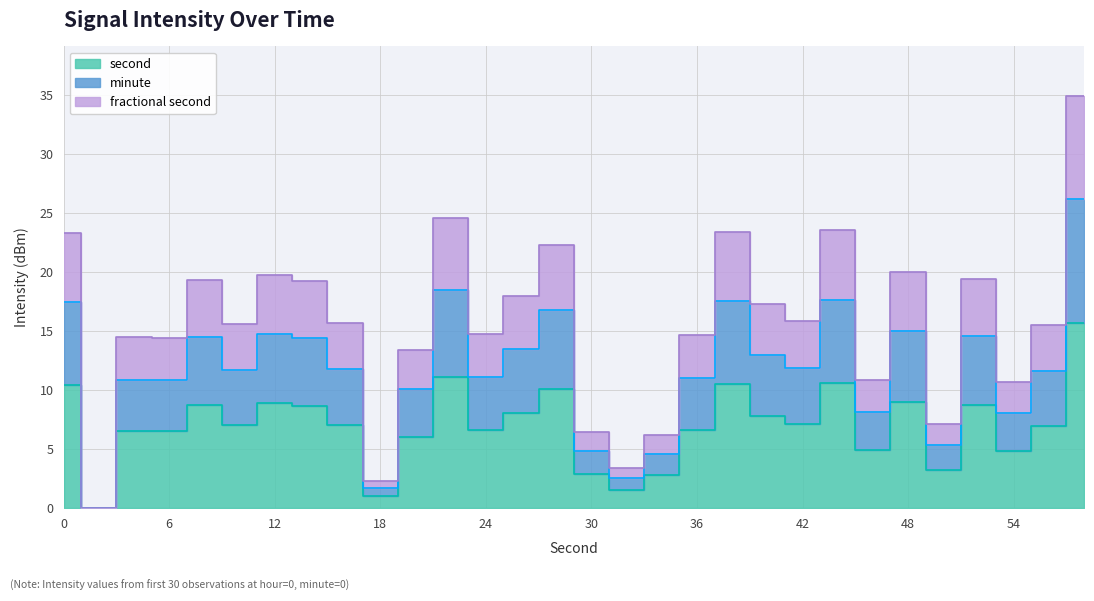

True or false: second and minute cross at least once.

False